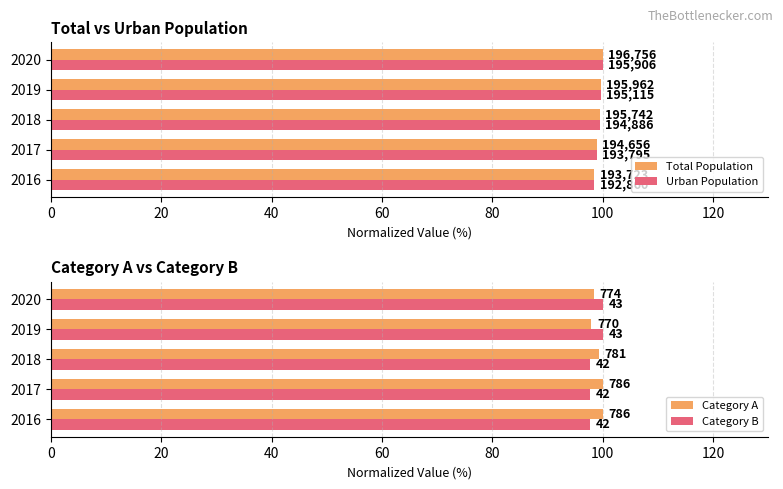

How many distinct data groups are displayed?

4